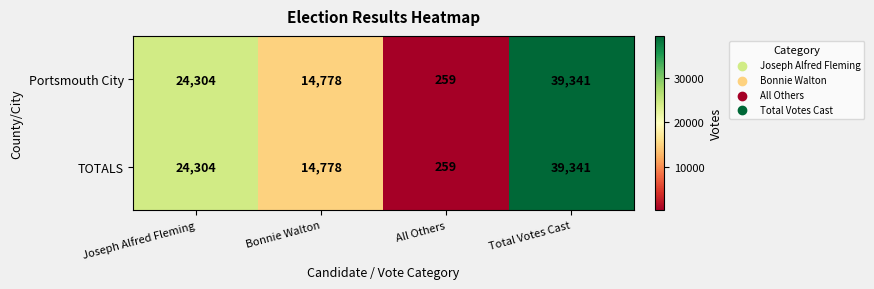

Rank the categories by Portsmouth City value from lowest to highest.

All Others, Bonnie Walton, Joseph Alfred Fleming, Total Votes Cast